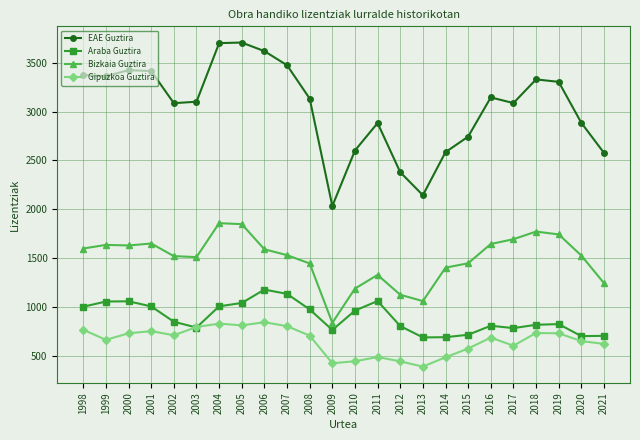

Which series changed the most between 2001 and 2020?

EAE Guztira